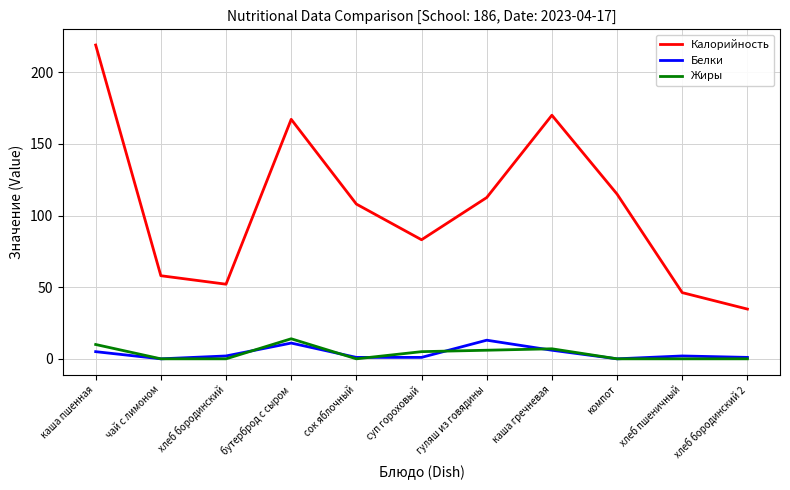

What is the average value of the Жиры series?

3.8